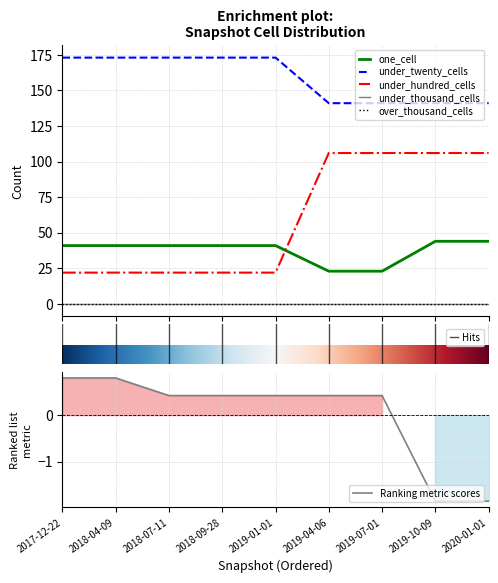

Where does the Ranking metric scores series first go above 0?

2017-12-22